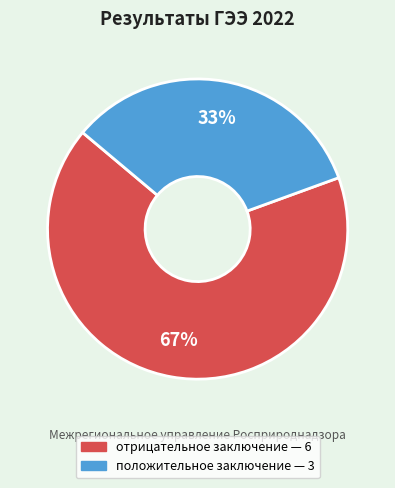

Is it true that положительное заключение is 20% of the pie?

False